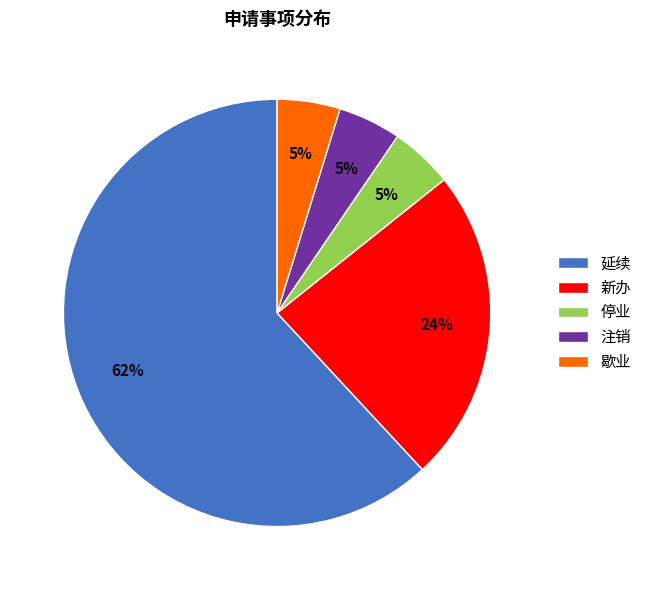

To the nearest percent, what is the combined percentage of 停业 and 新办?

29%